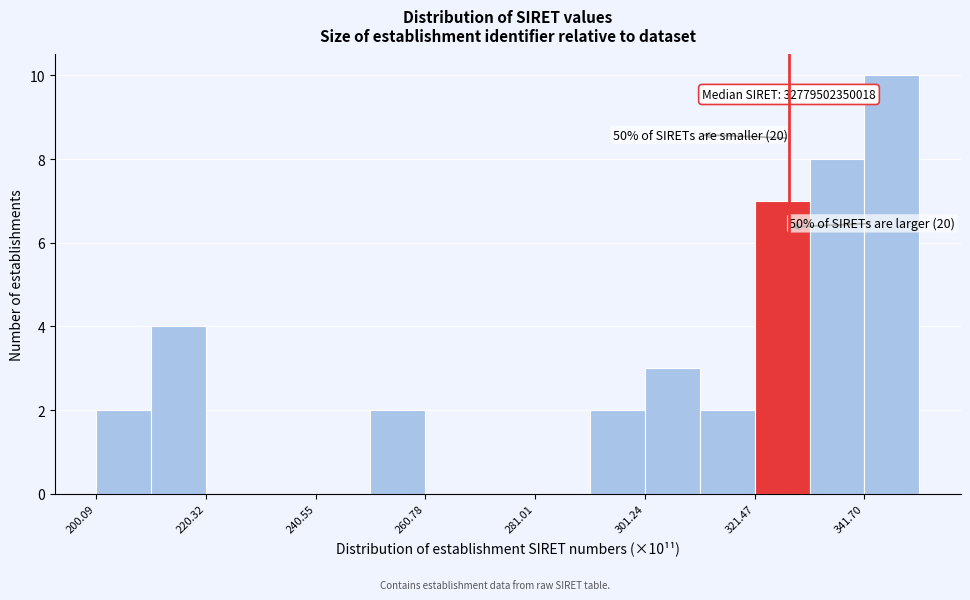

Around what value on the x-axis is the tallest bar? Give the approximate position of its centre, as read against the axis.

345